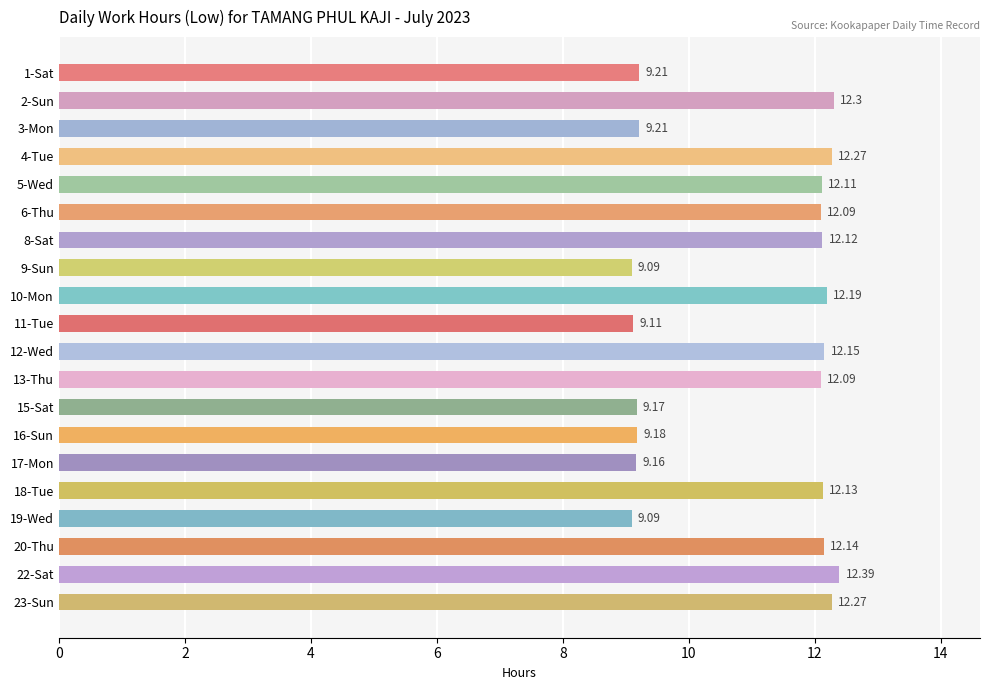

Approximately how many times larger is the value at 16-Sun compared to 3-Mon?

1.0